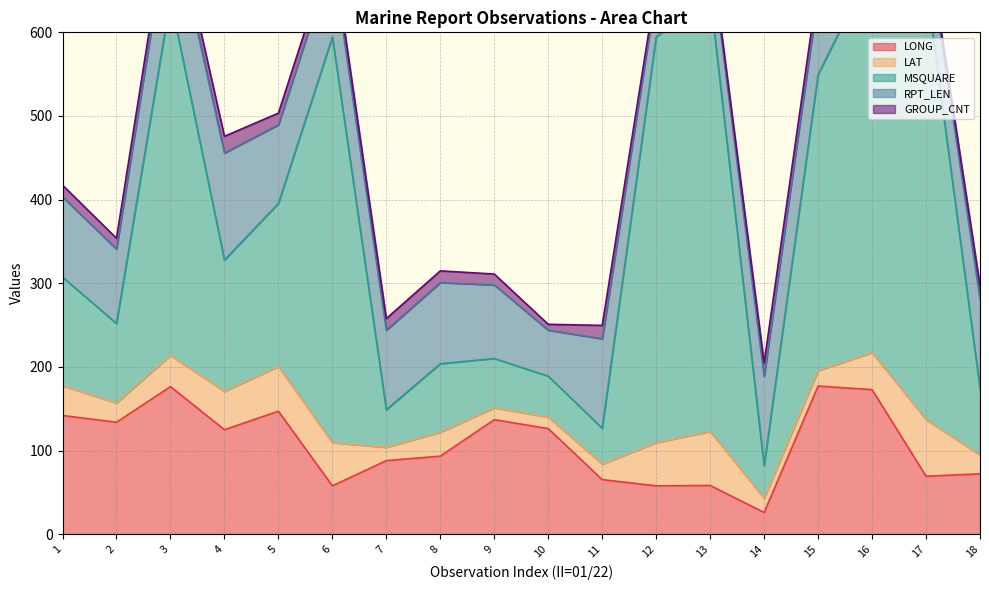

Which series has the largest range (max minus min)?

MSQUARE